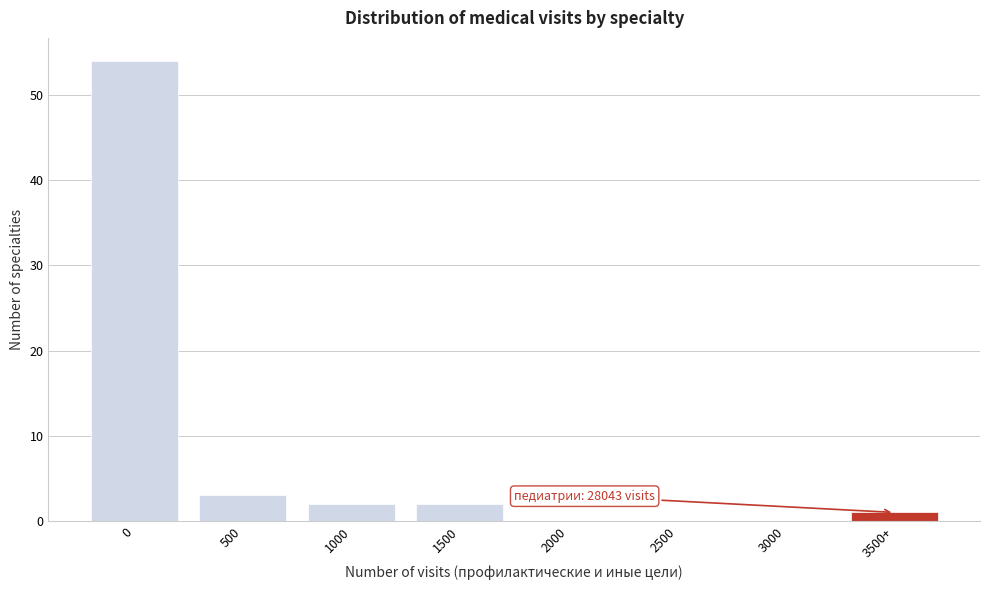

Reading left to right, list all the values displayed in this chart.

0=54	500=3	1000=2	1500=2	2000=0	2500=0	3000=0	3500+=1